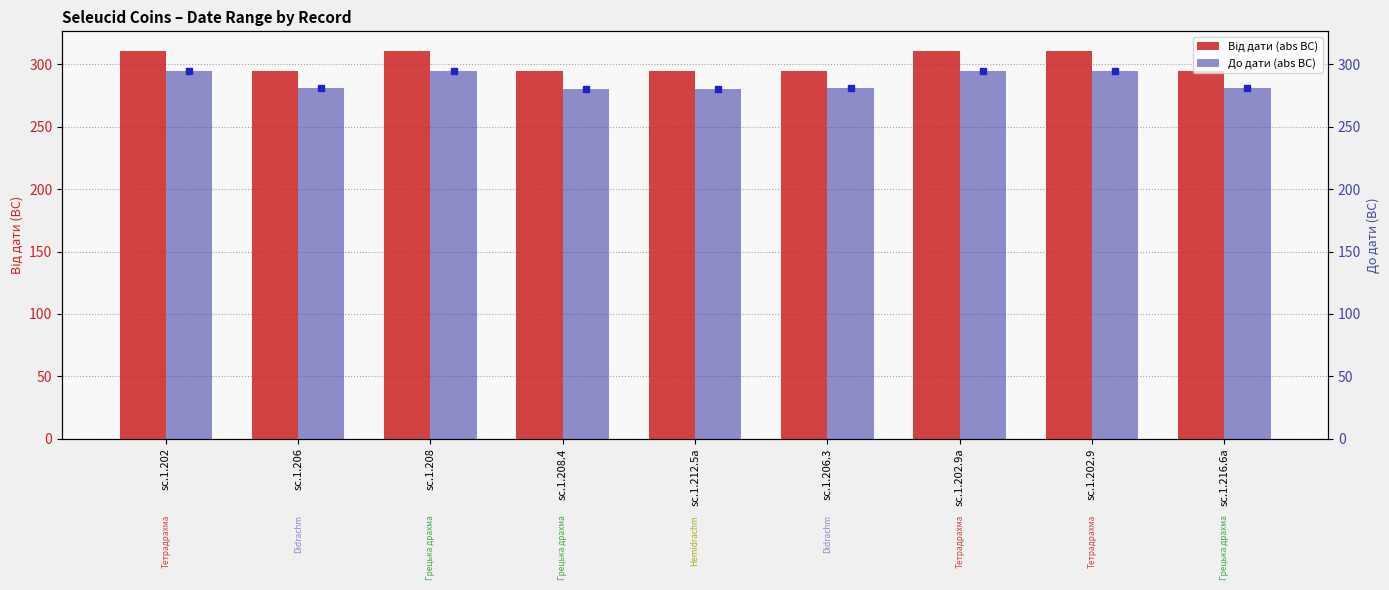

How many data points in До дати (abs BC) are above 281?

4